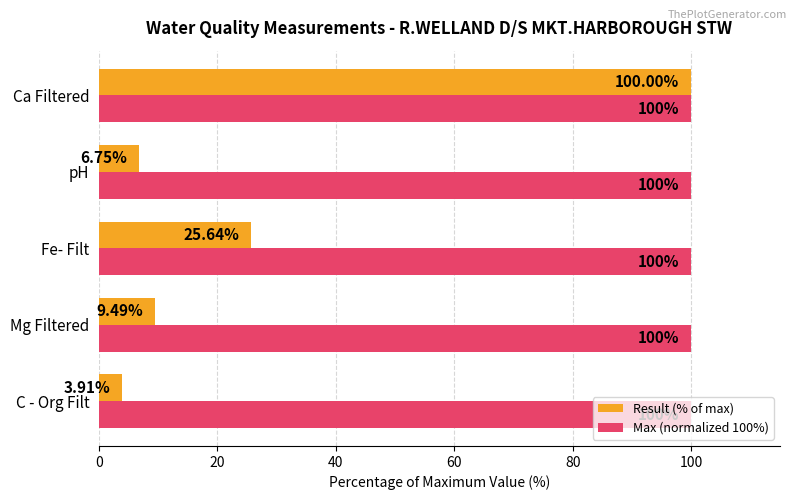

What is the sum of all Max (normalized 100%) values?

500.0